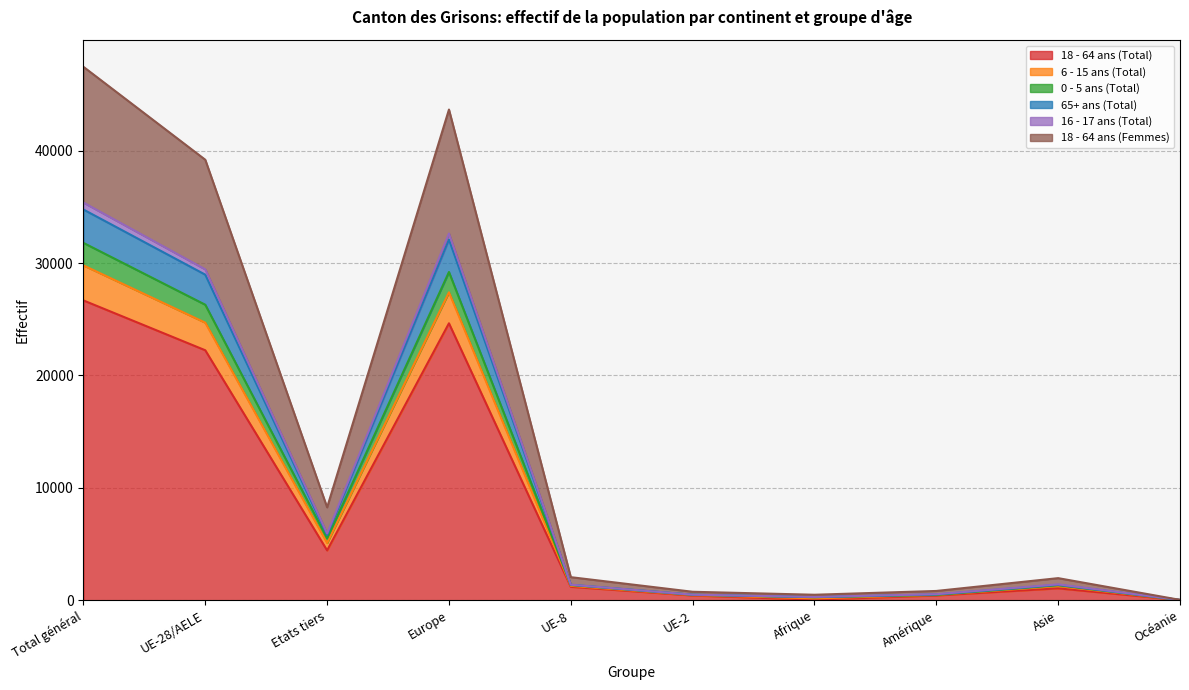

True or false: 0 - 5 ans (Total) and 16 - 17 ans (Total) intersect in this chart.

False